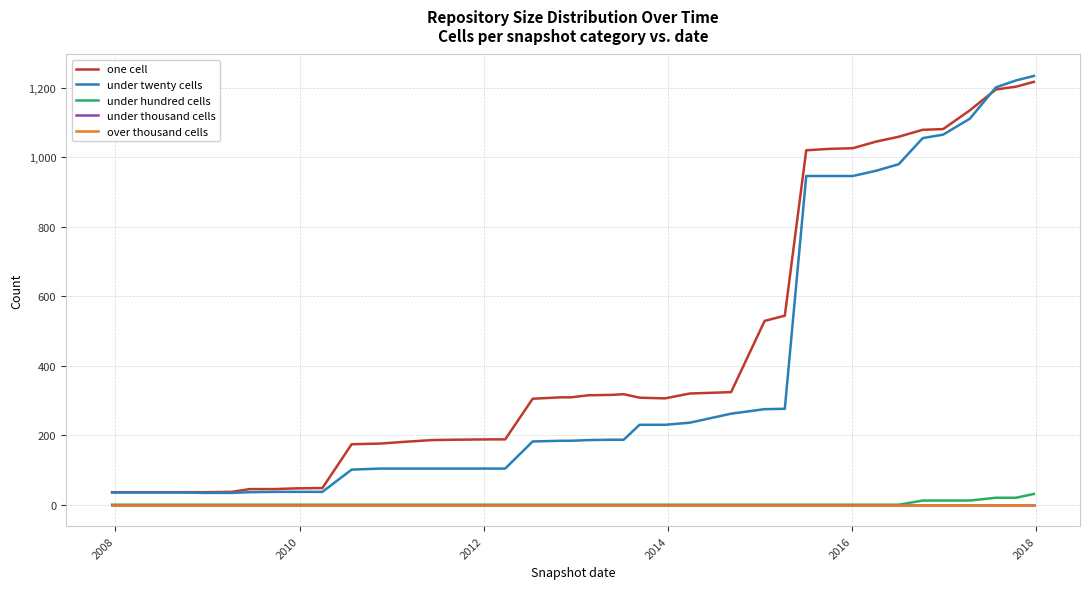

Is this an area chart (filled region under the line)?

No